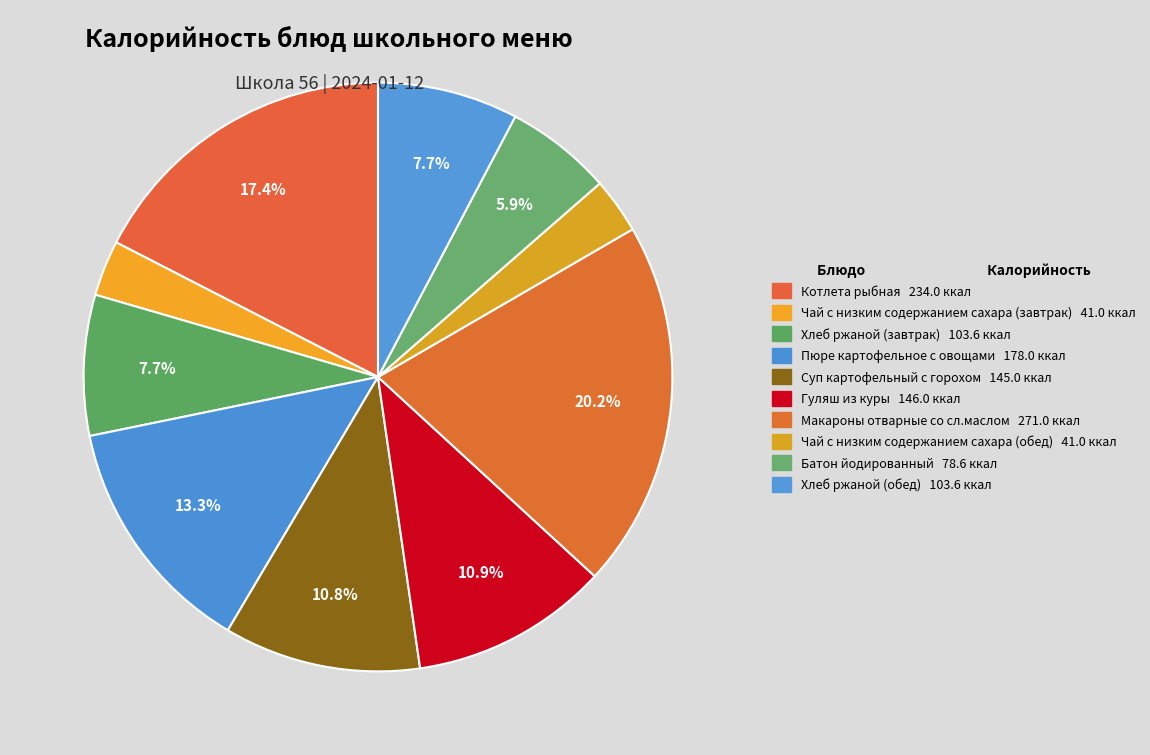

Is there a majority slice in this chart?

No